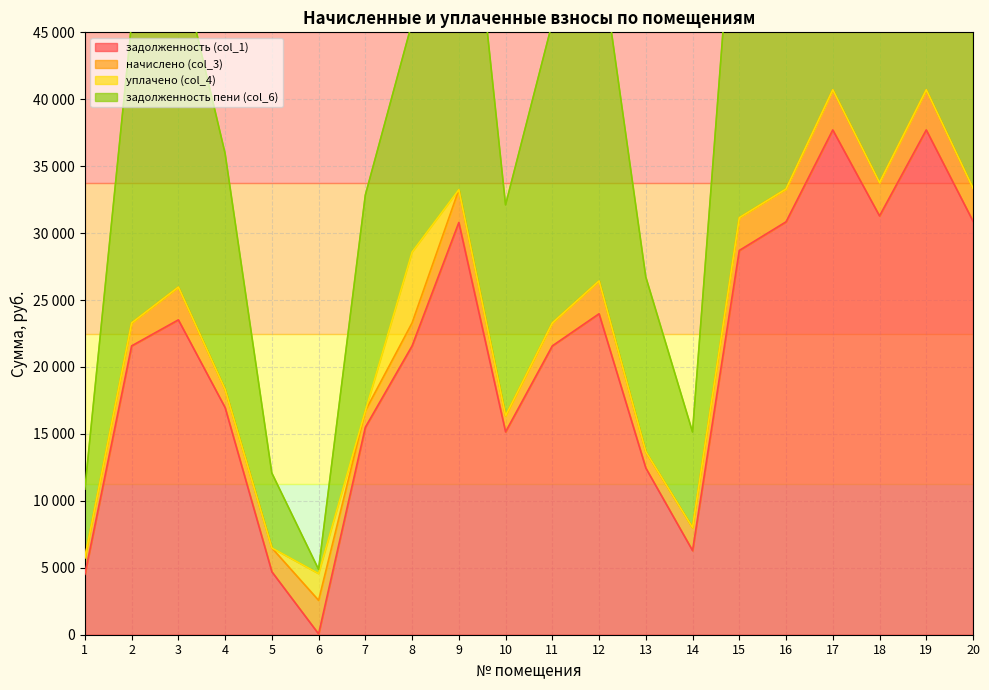

Which label corresponds to the largest value in the chart?

17